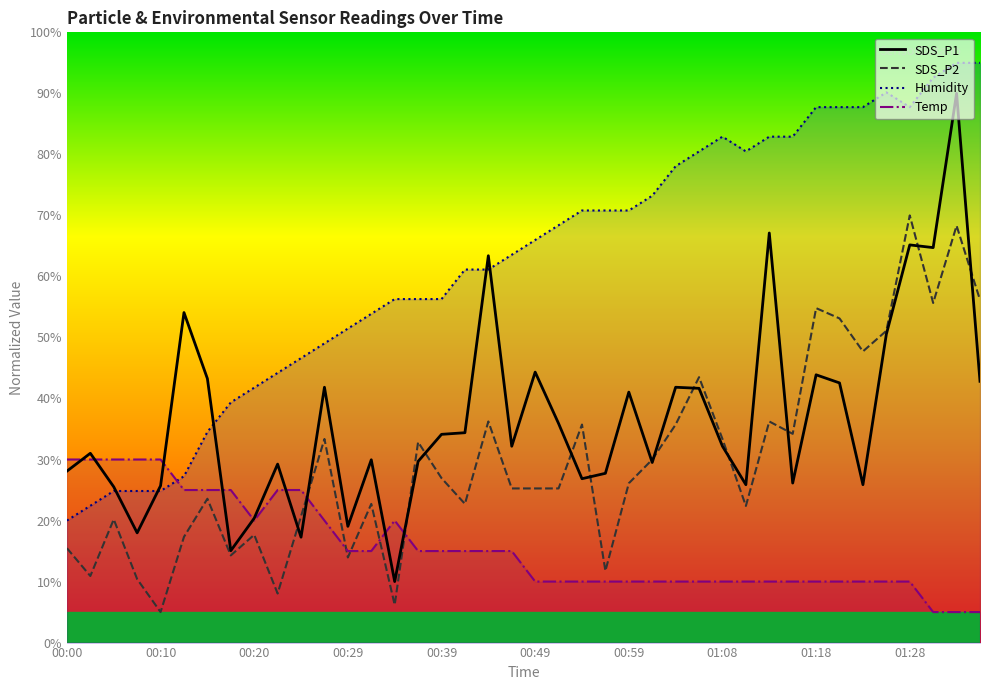

How many intersections are there between SDS_P2 and SDS_P1?

13